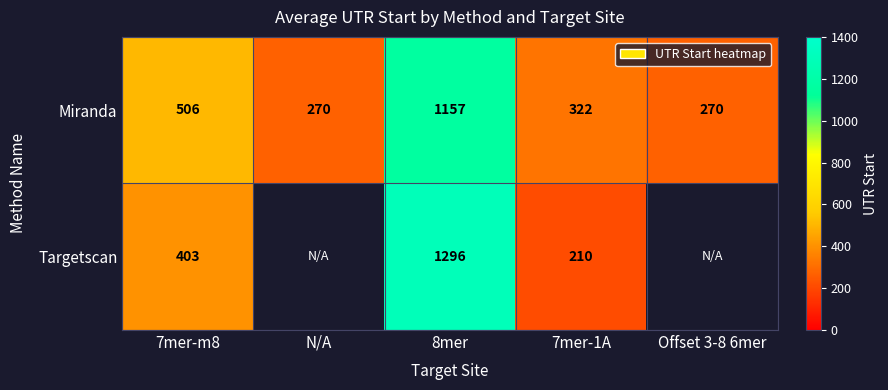

Is it true that Miranda equals 362.0 at 8mer?

False